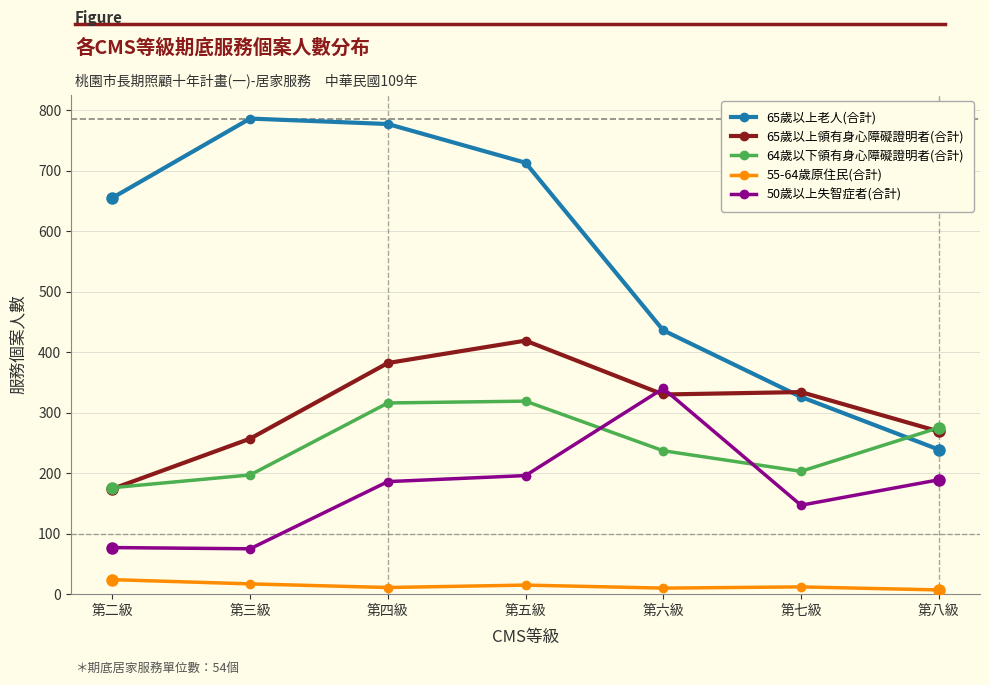

How many intersections are there between 65歲以上老人(合計) and 64歲以下領有身心障礙證明者(合計)?

1